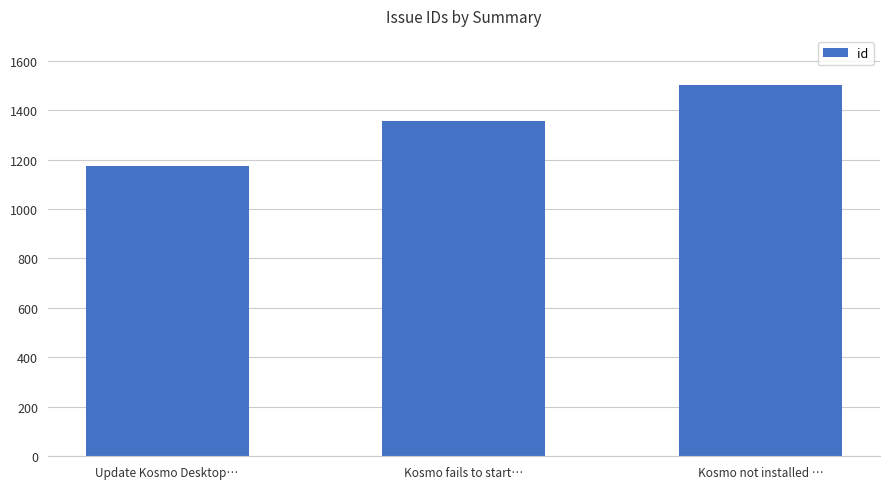

What is the label of the 1st bar from the left?

Update Kosmo Desktop…